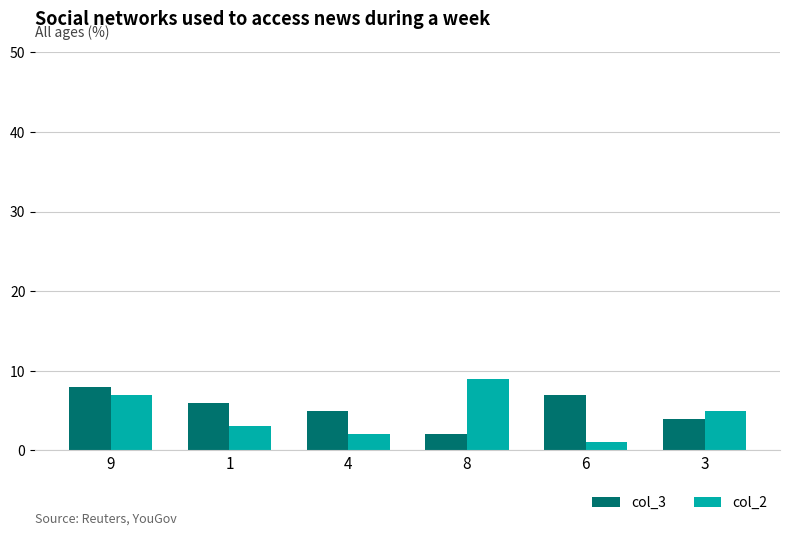

What is the spread (max minus min) of values at 4?

3